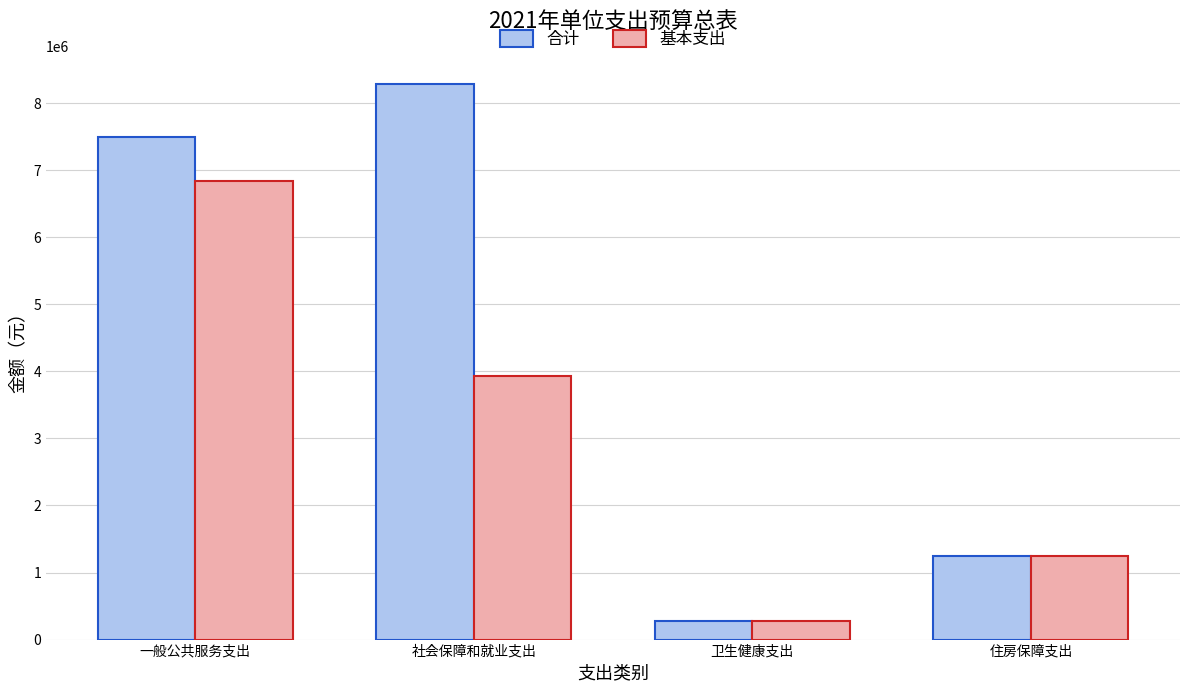

How many groups of bars are there?

4